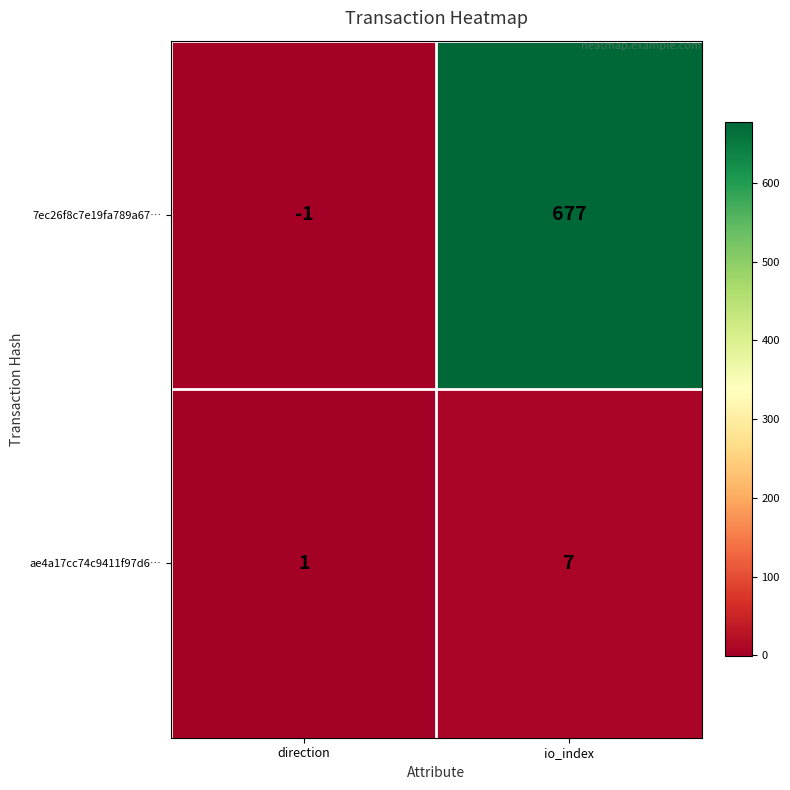

What is the maximum value shown in the chart?

677